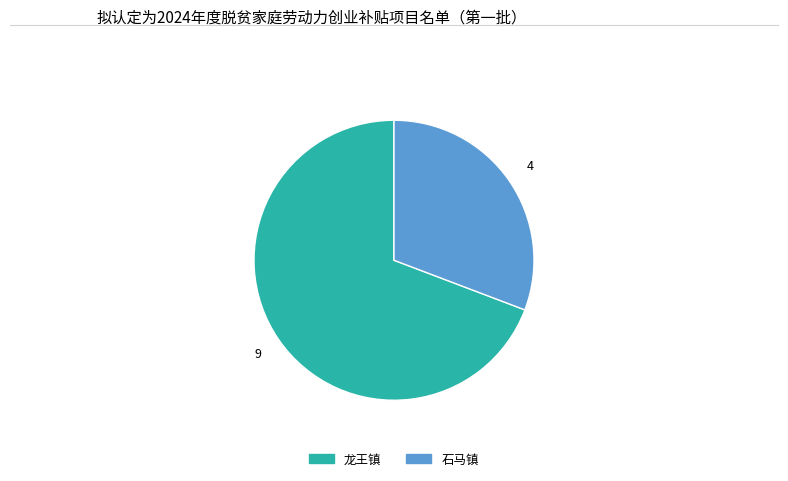

Combined, do 石马镇 and 龙王镇 account for over 50%?

Yes